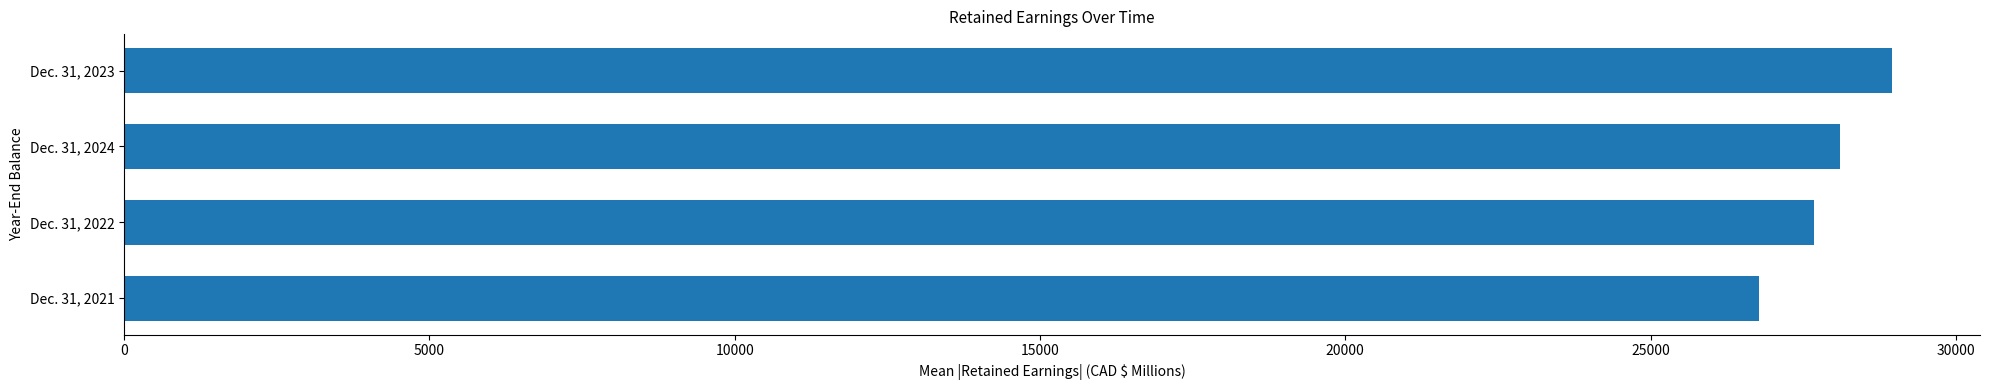

Rank the categories by value from lowest to highest.

Dec. 31, 2021, Dec. 31, 2022, Dec. 31, 2024, Dec. 31, 2023